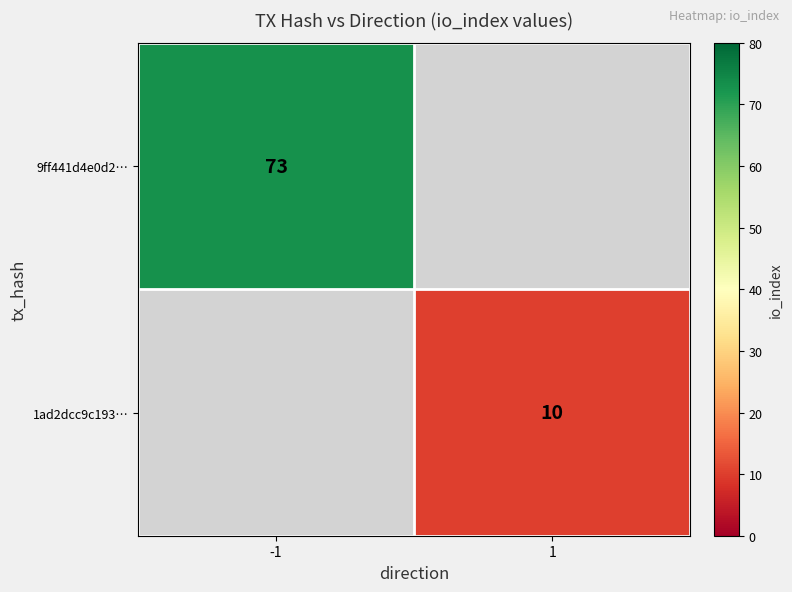

The 9ff441d4e0d2… series shows 35 at -1. True or false?

False